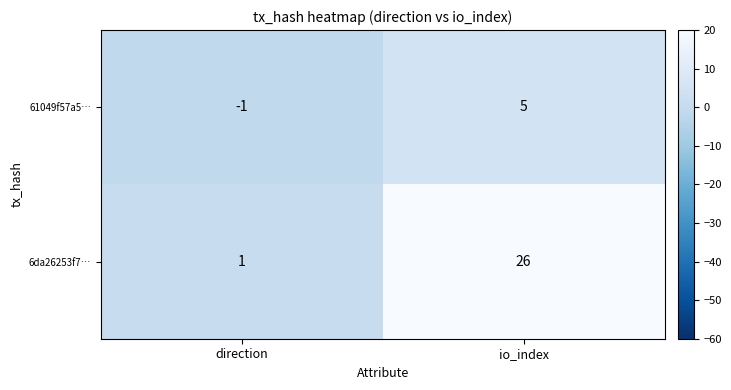

Where is 6da26253f7… nearest to the value 13?

direction